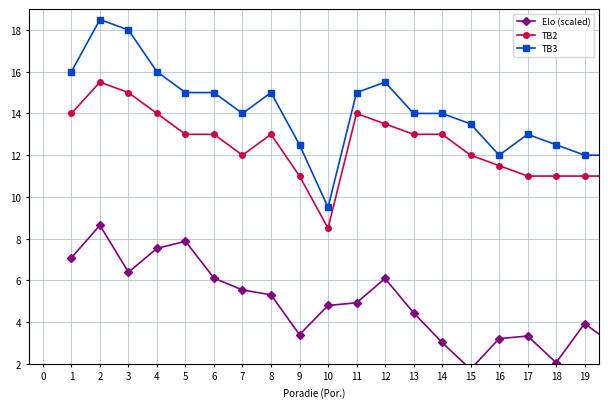

In TB3, how many points are higher than both neighbors (excluding endpoints)?

4